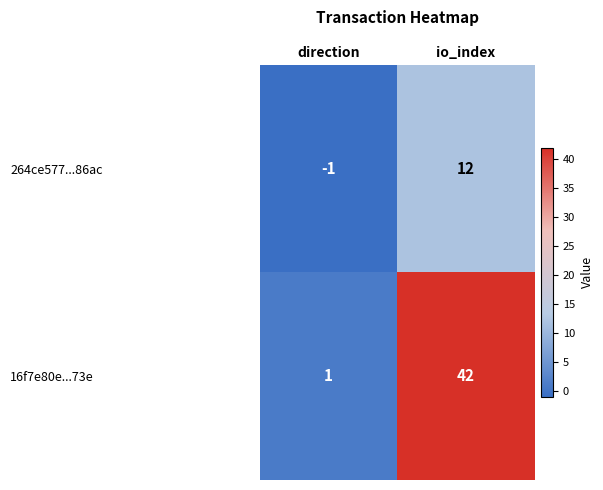

Reading left to right, what are all the values shown in this chart?

264ce577...86ac: direction=-1	io_index=12
16f7e80e...73e: direction=1	io_index=42